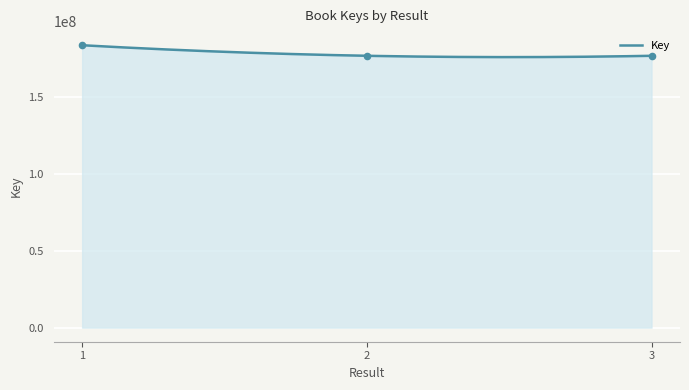

Which has a higher value, 2 or 1?

1